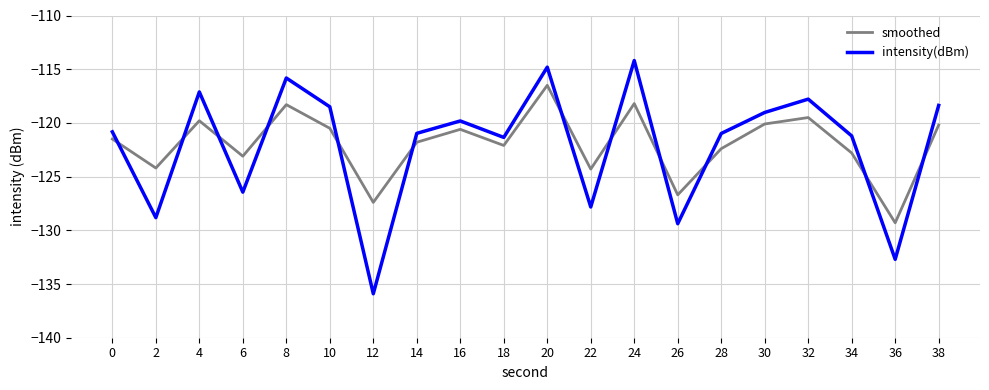

At which category does intensity(dBm) reach its first local valley?

2